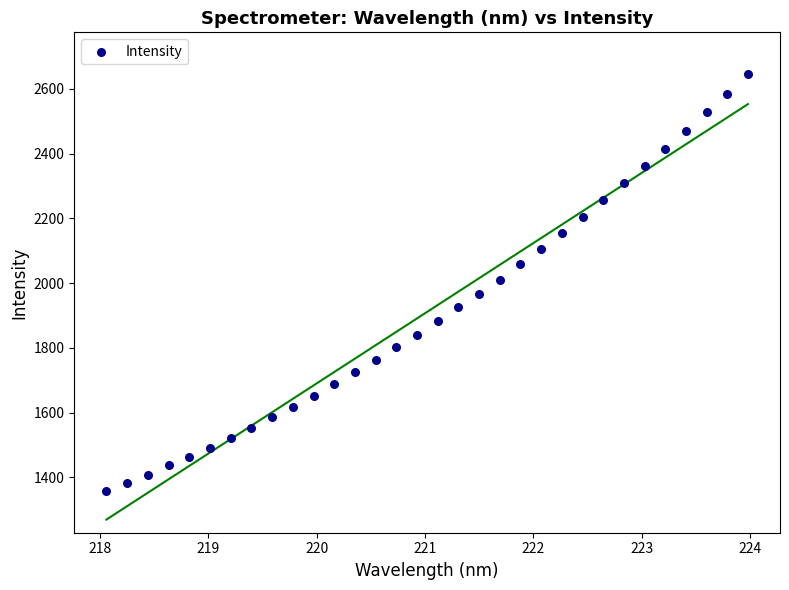

What is the range of Y values (max minus min)?

1287.9